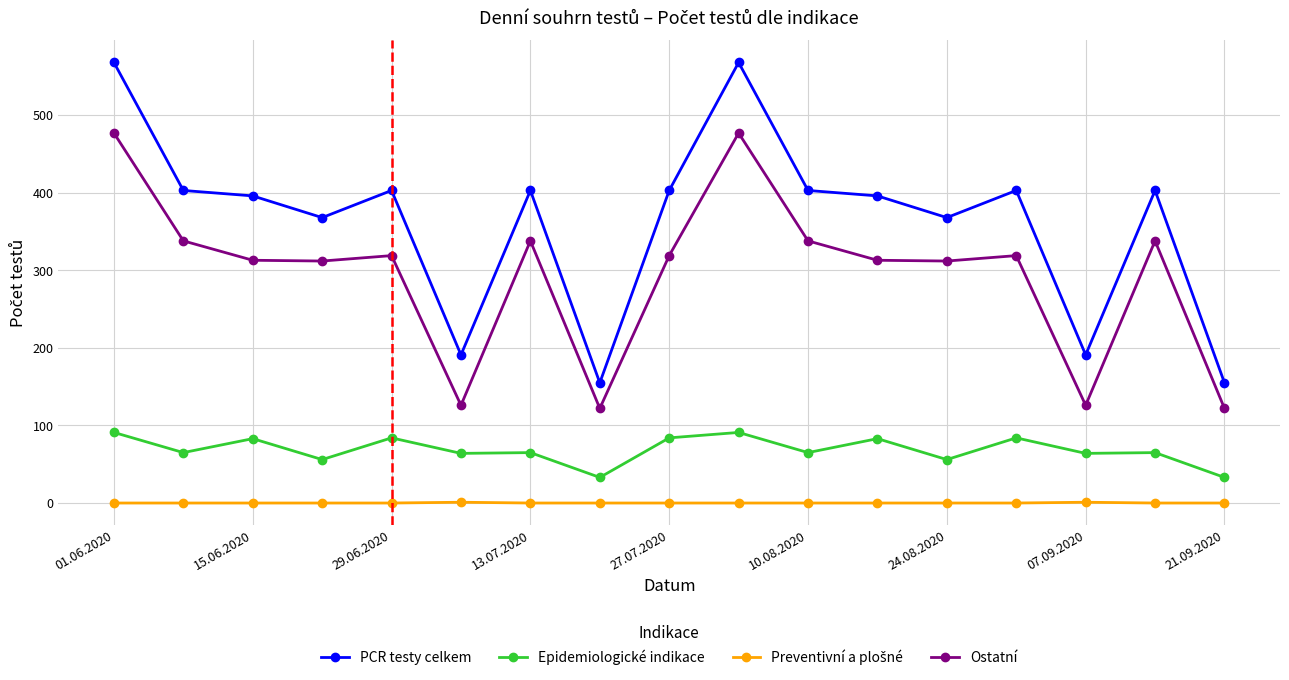

What is the value of the Epidemiologické indikace point at the 13th from the left?

56